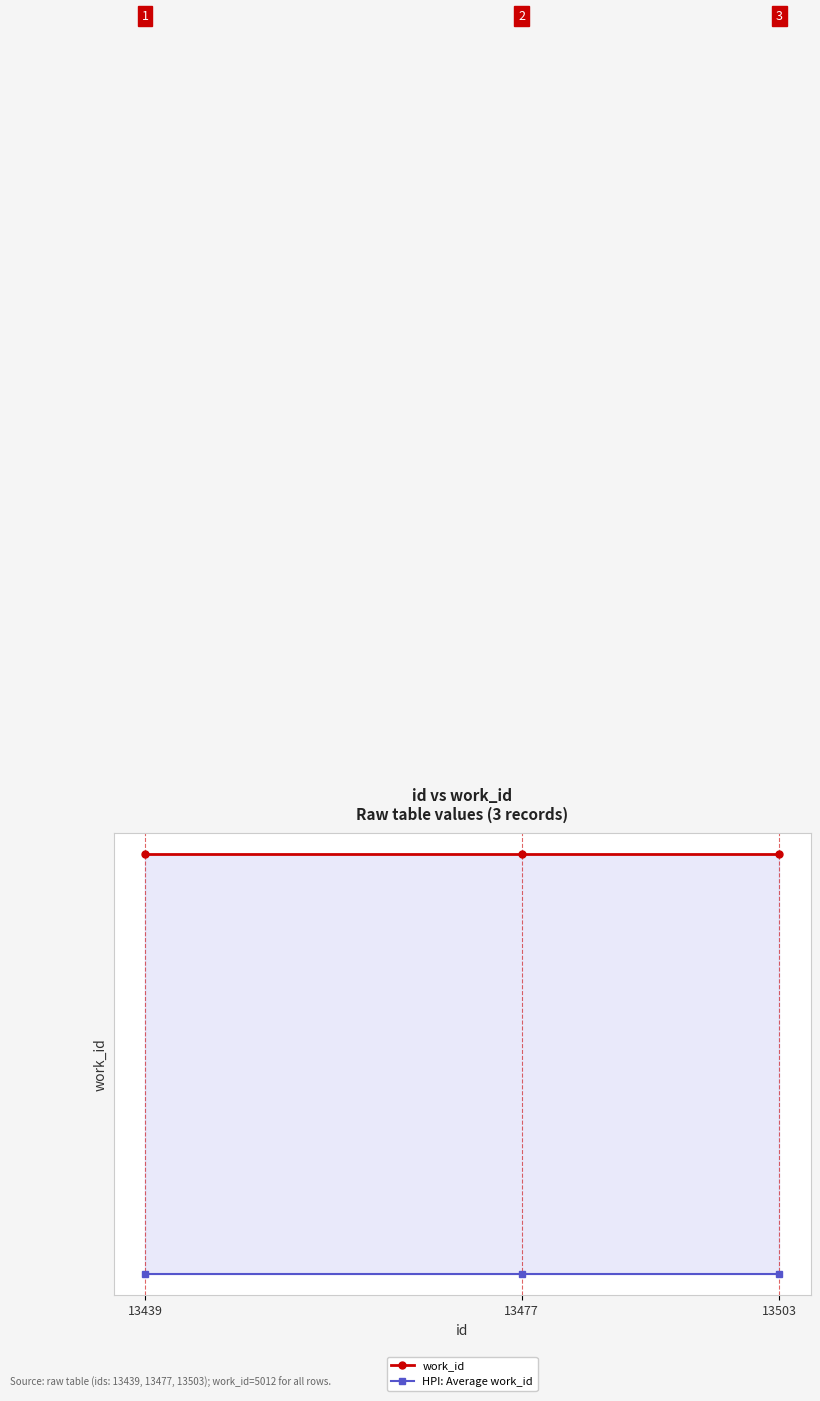

At how many categories does at least one series exceed 5011?

3